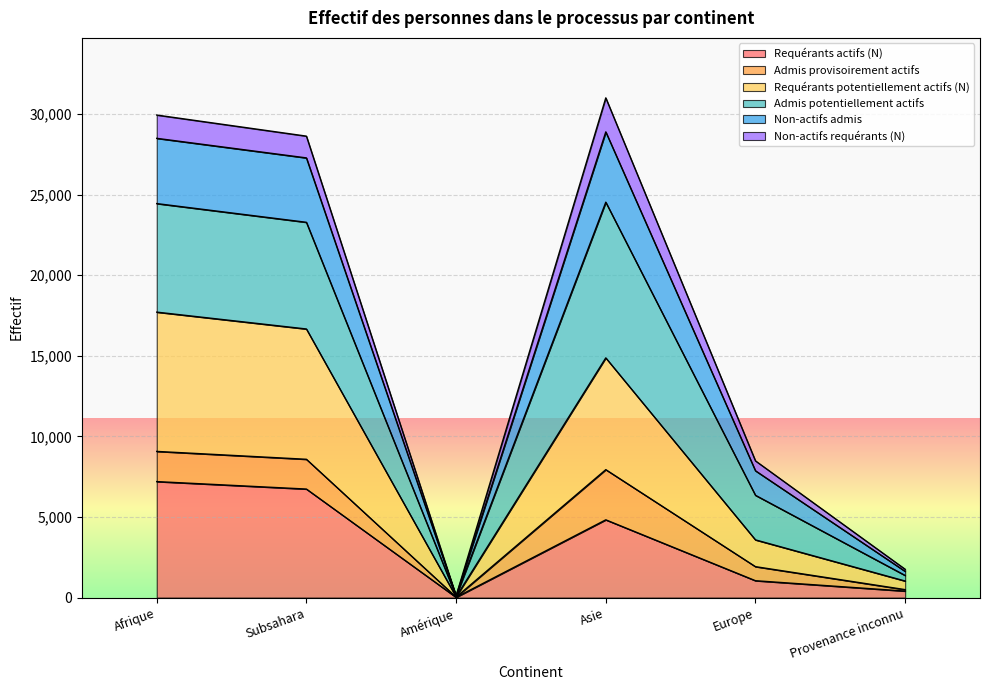

Rank the categories by Requérants potentiellement actifs (N) value from highest to lowest.

Afrique, Subsahara, Asie, Europe, Provenance inconnu, Amérique